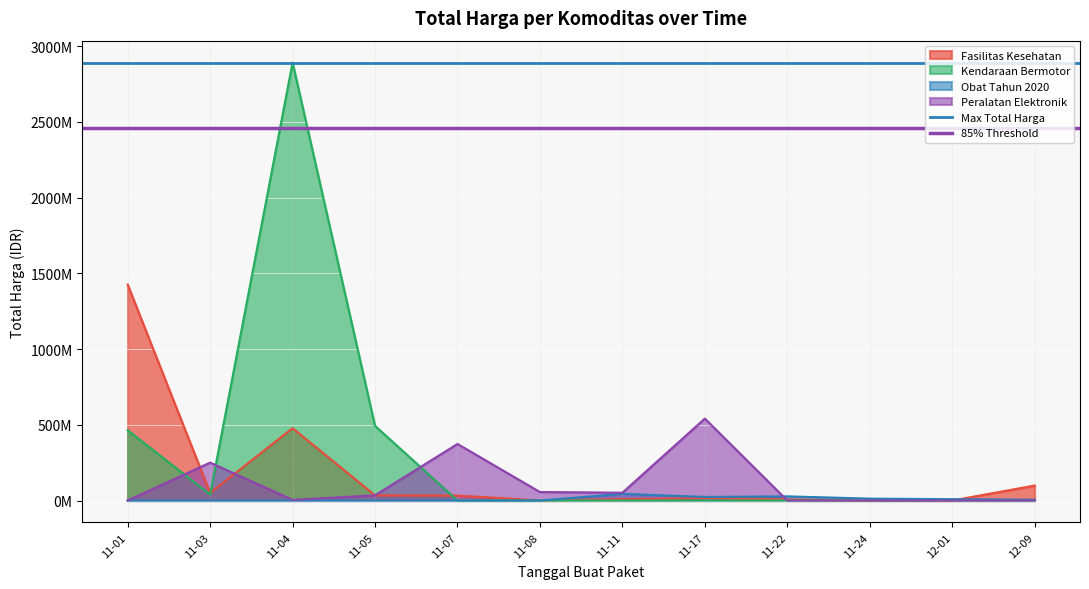

What is the value of the Max Total Harga point at the 2nd from the left?

2892122000